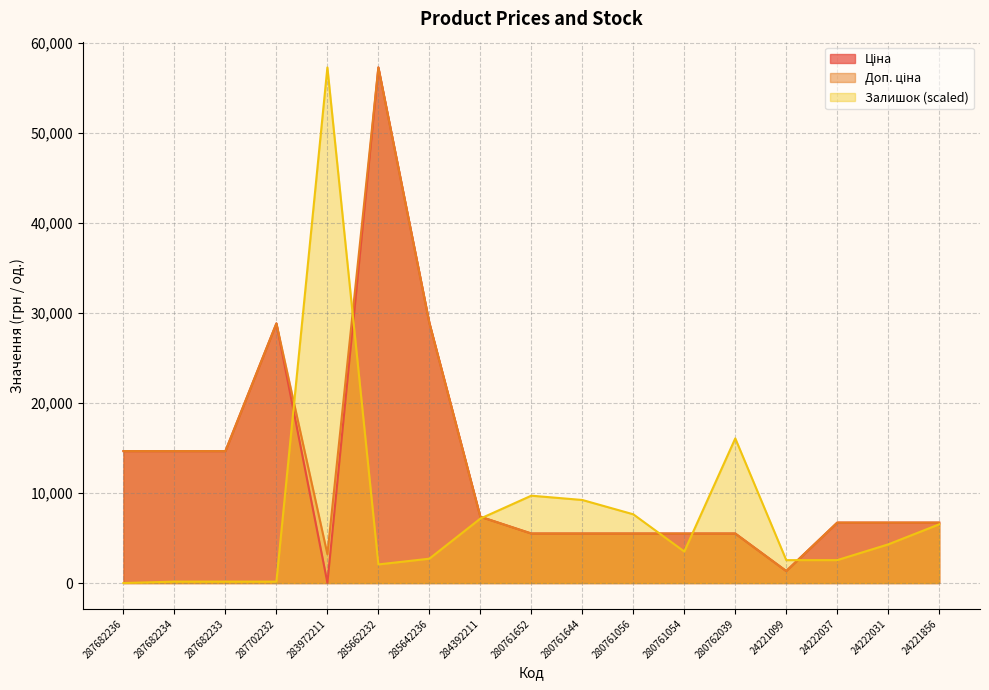

Which series has the widest spread of values?

Залишок